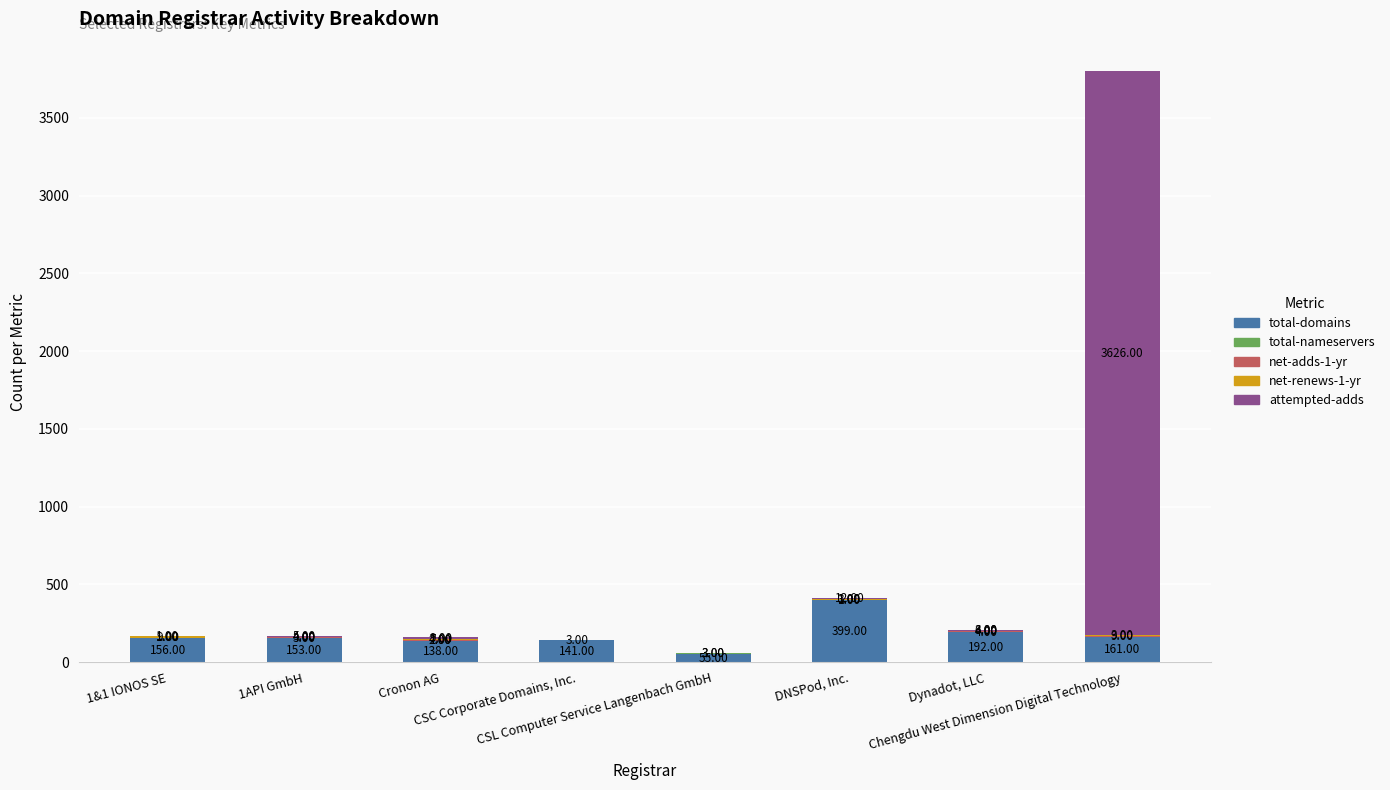

How many data points does each series have?

8